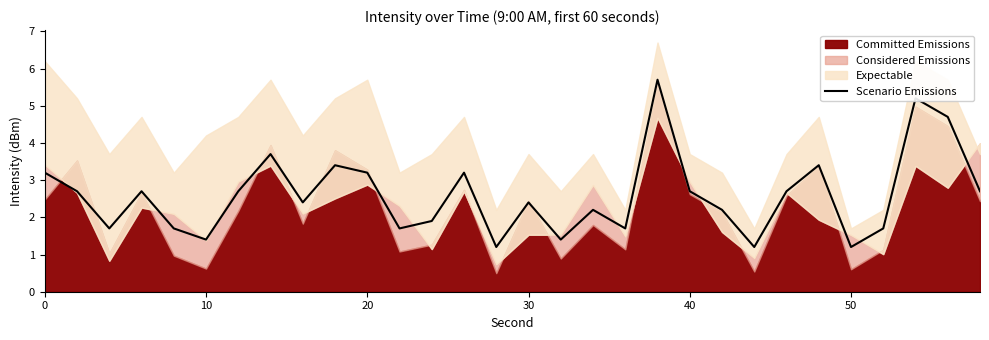

What is the lowest value of the Scenario Emissions series?

1.2